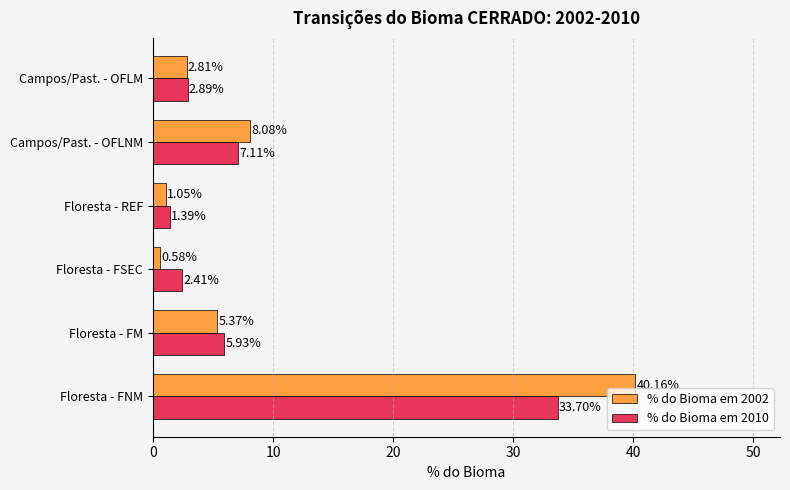

Where is % do Bioma em 2010 nearest to the value 17?

Campos/Past. - OFLNM